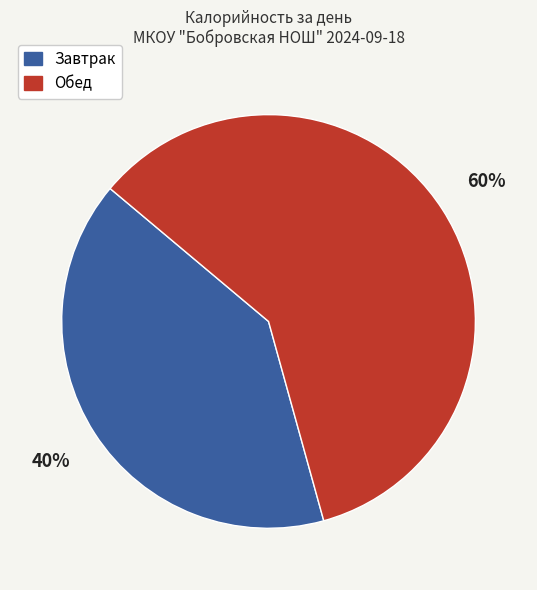

How many slices are in this pie chart?

2